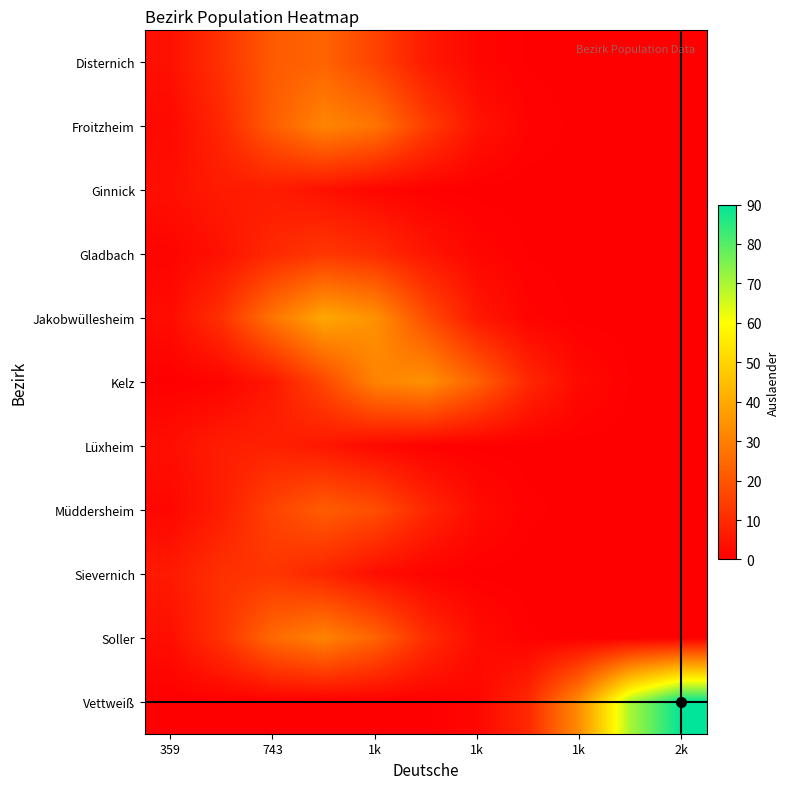

Rank the series by their maximum value, from lowest to highest.

Ginnick, Lüxheim, Sievernich, Gladbach, Müddersheim, Disternich, Soller, Froitzheim, Kelz, Jakobwüllesheim, Vettweiß